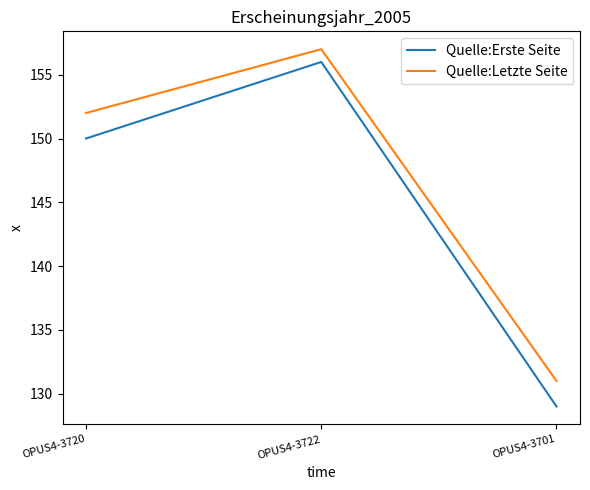

Count the number of categories in the chart.

3